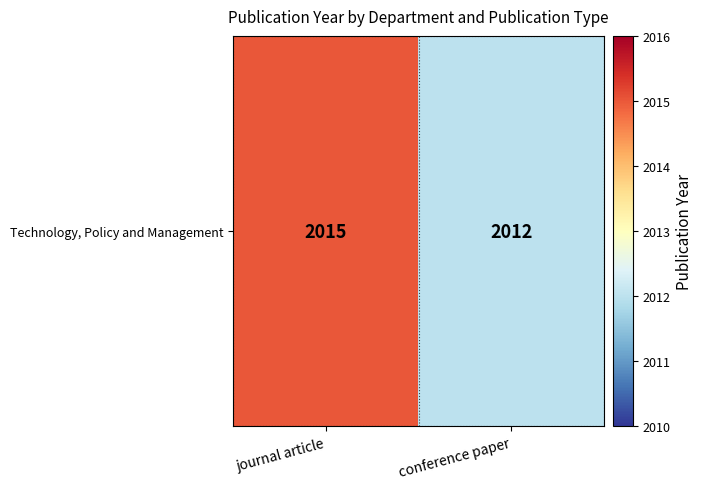

What is the sum of all values?

4027